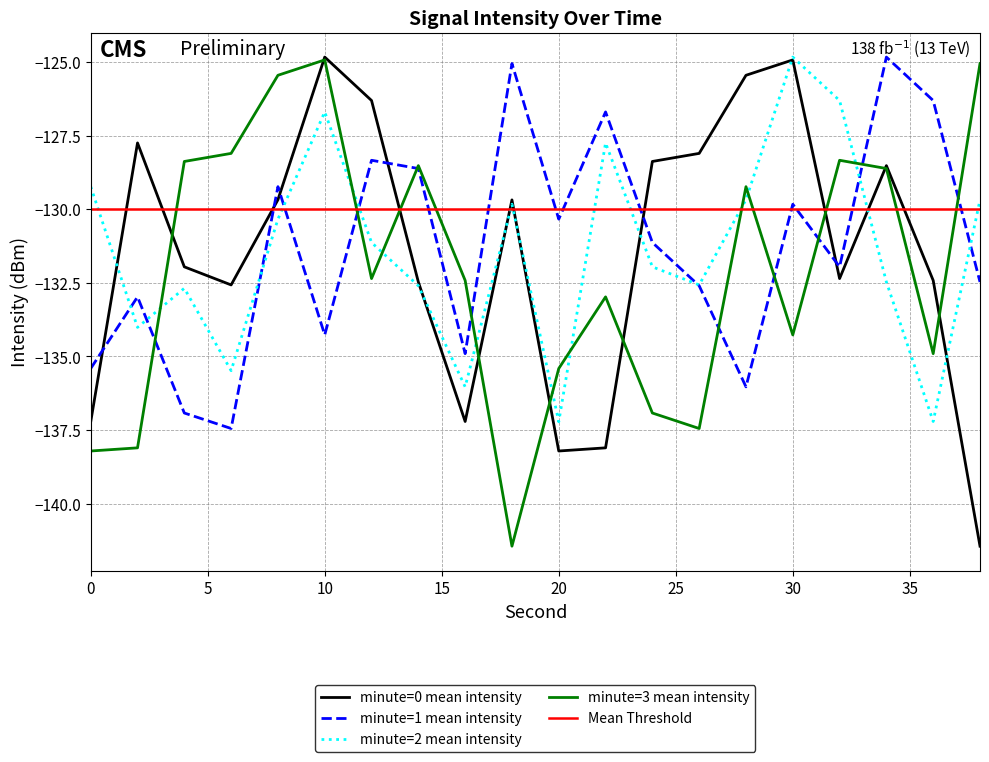

The minute=3 mean intensity series shows -56.3 at 6. True or false?

False